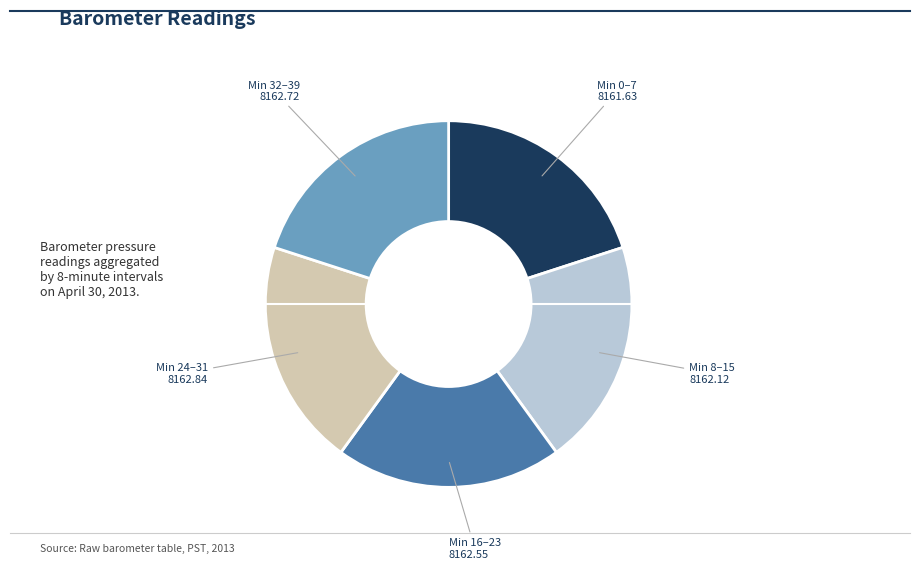

The Min 8–15 slice represents 20% of the pie. True or false?

True